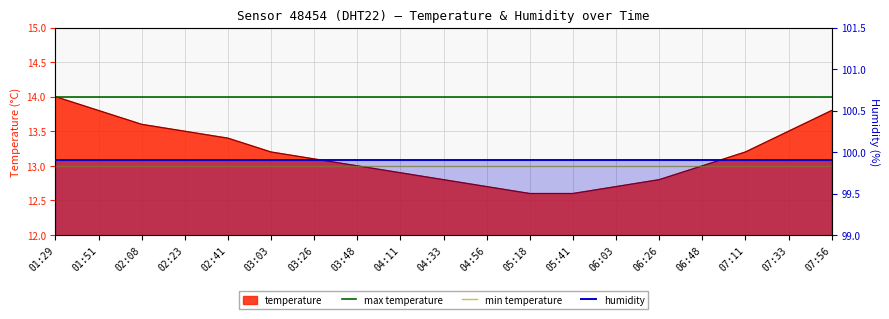

What is the label of the 14th point from the right?

03:03